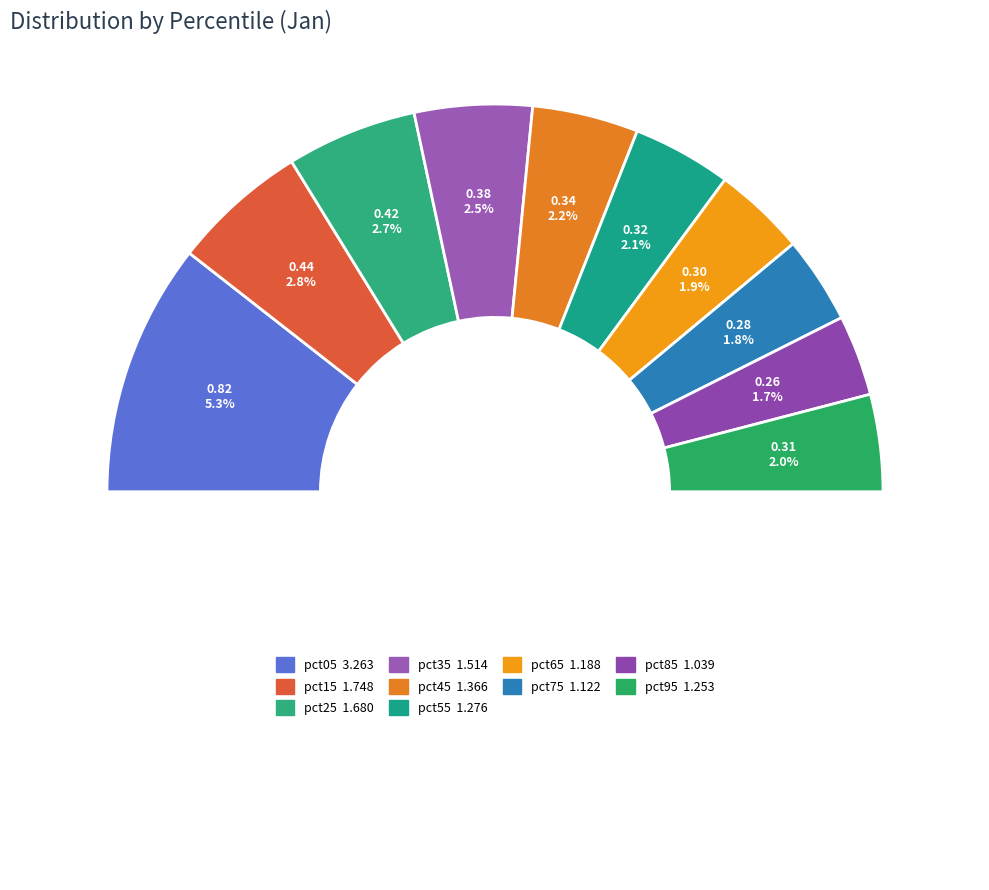

What is the total percentage of pct45 and pct15?

20.2%